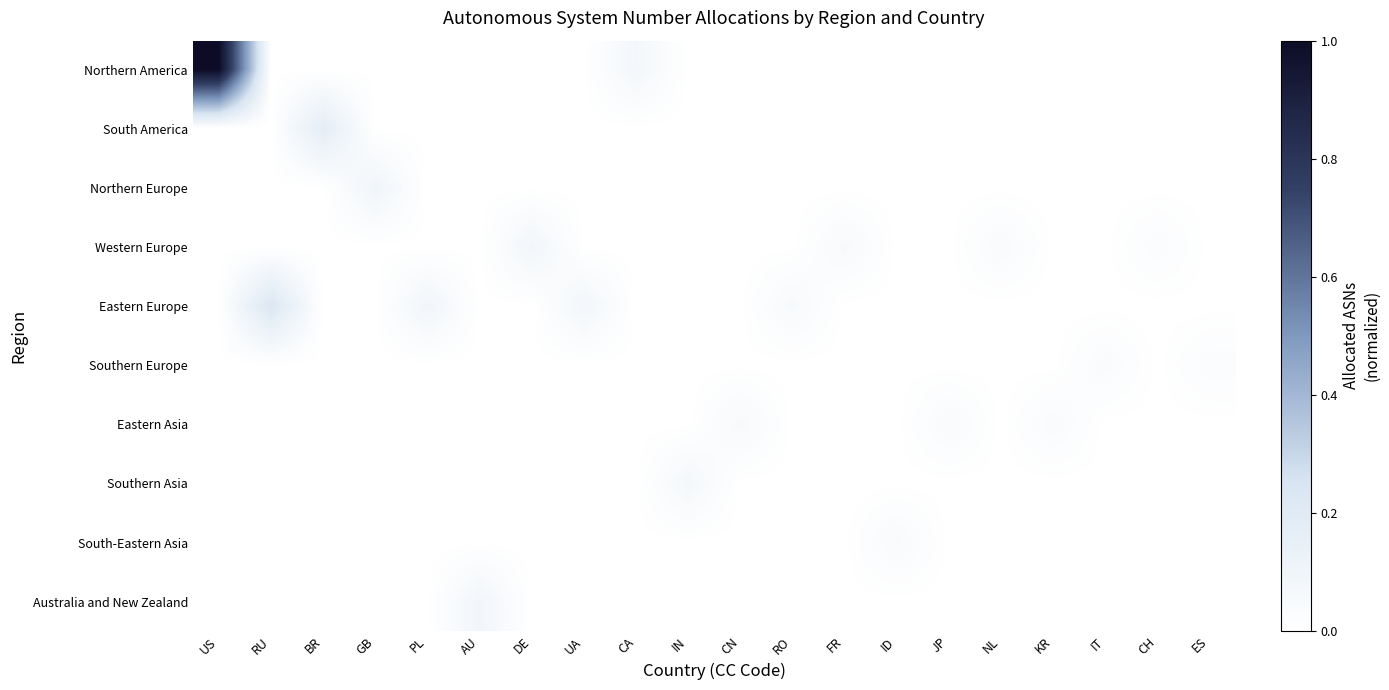

What is the difference between the highest and lowest values at PL?

0.1